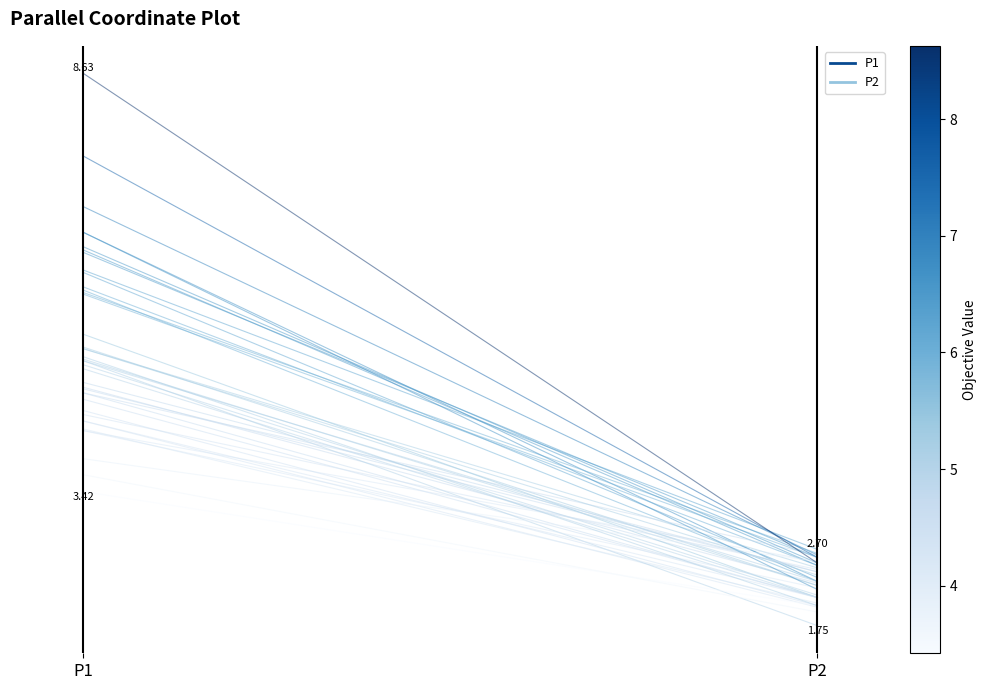

What value does the P1 series have at P2?

2.3